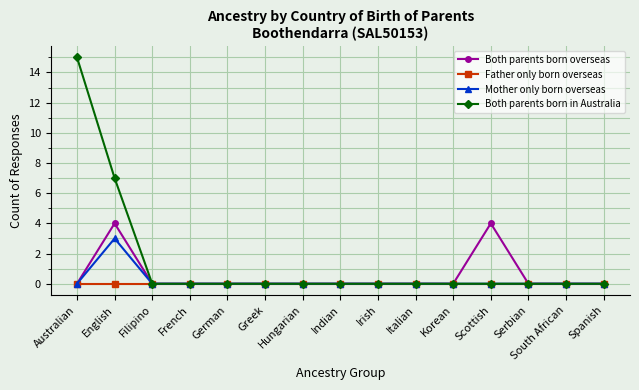

Which series has the widest spread of values?

Both parents born in Australia